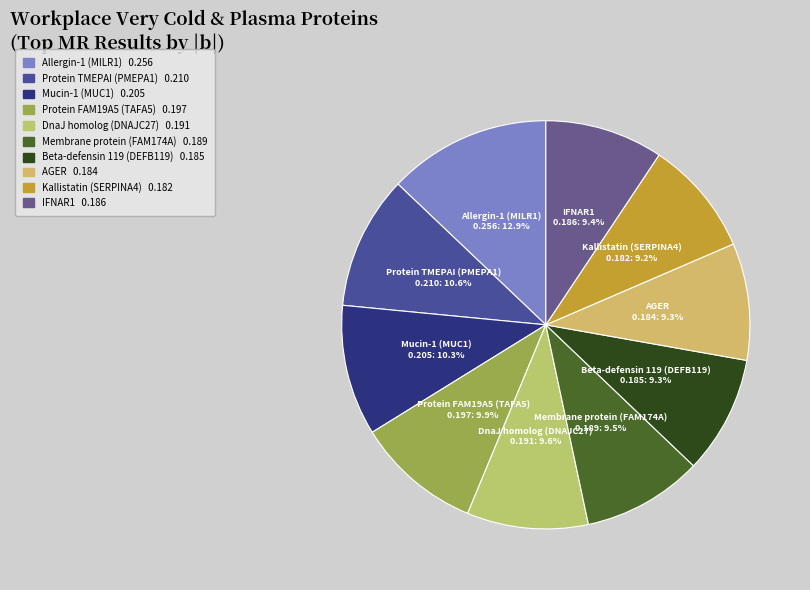

What portion of the pie excludes DnaJ homolog (DNAJC27)?

90.4%